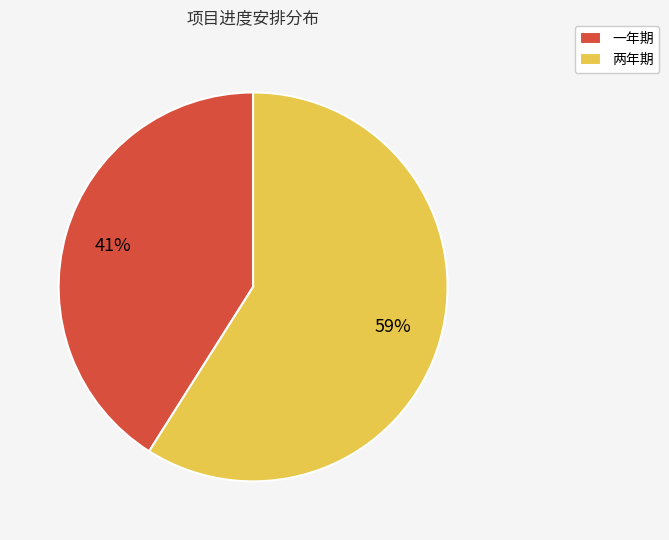

Which slice is the largest?

两年期